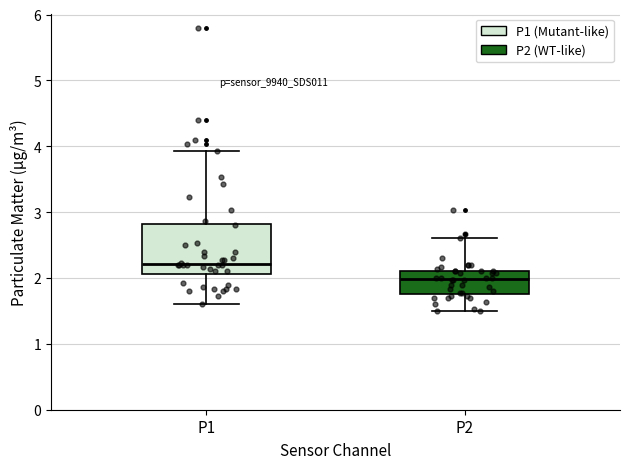

Comparing the boxes themselves (not the whiskers), which one is the tallest?

P1